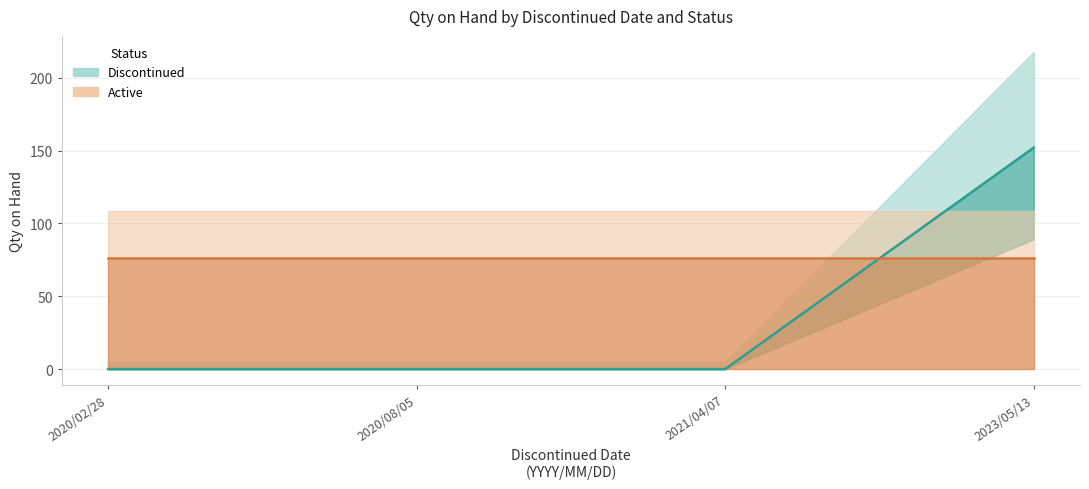

How many Discontinued values are between 0 and 152?

4